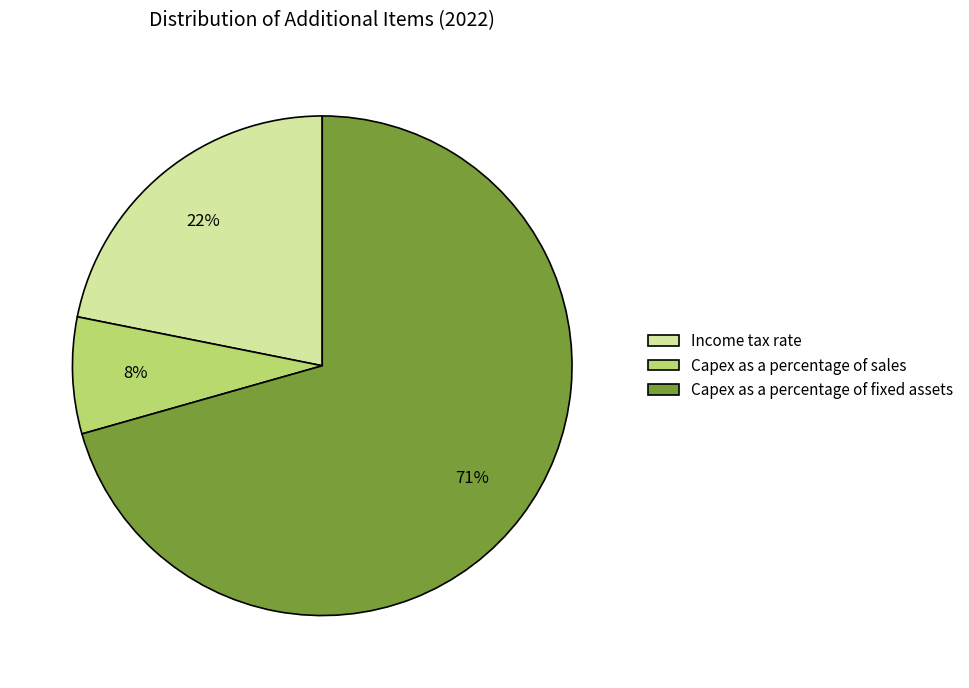

What is the largest slice in the pie chart?

Capex as a percentage of fixed assets